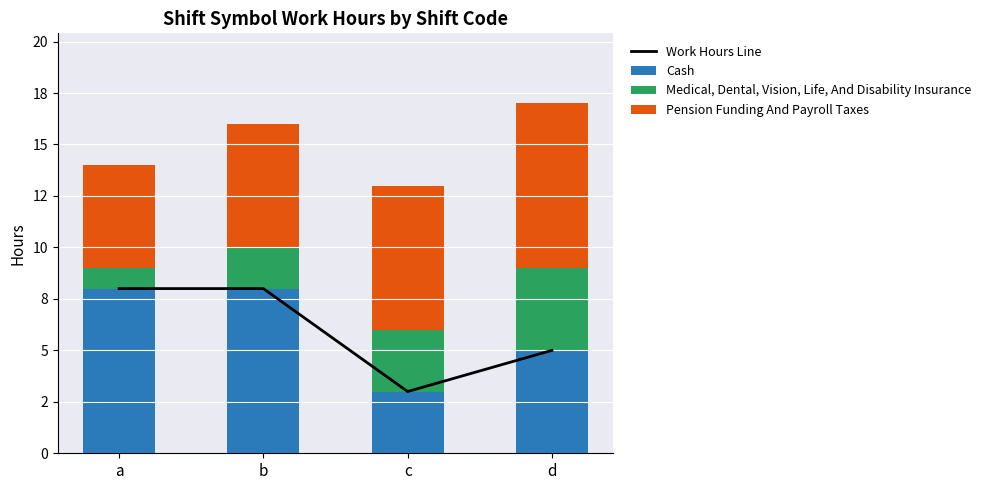

What is the lowest value of the Medical, Dental, Vision, Life, And Disability Insurance series?

1.0